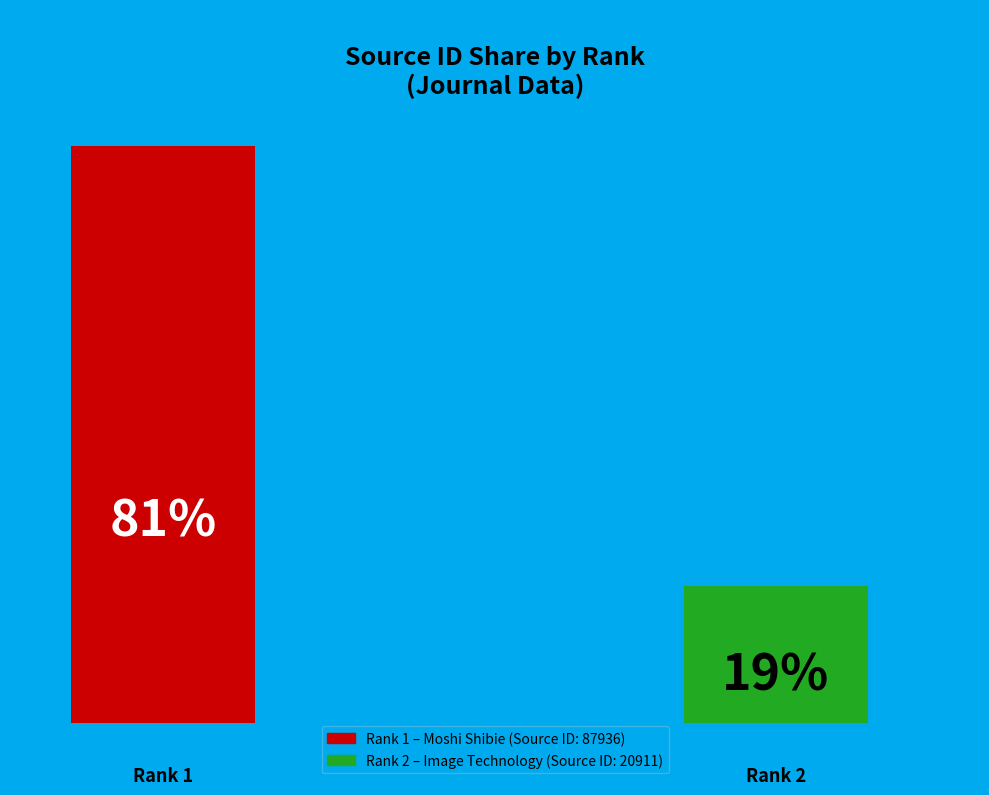

What is the total percentage of Rank 1 and Rank 2?

100.0%